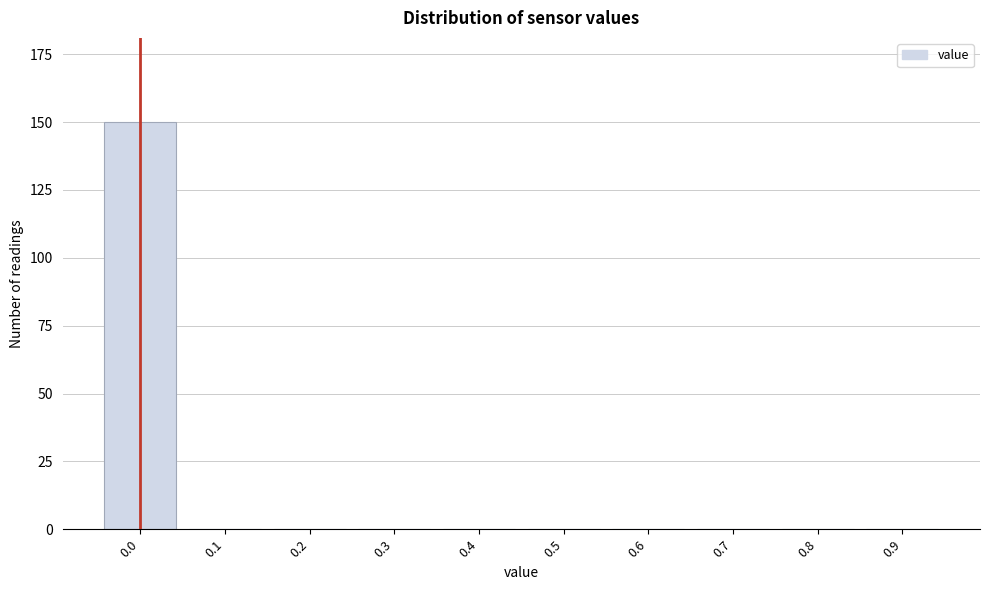

Reading left to right, transcribe all the data shown in this chart.

0.0=150	0.1=0	0.2=0	0.3=0	0.4=0	0.5=0	0.6=0	0.7=0	0.8=0	0.9=0